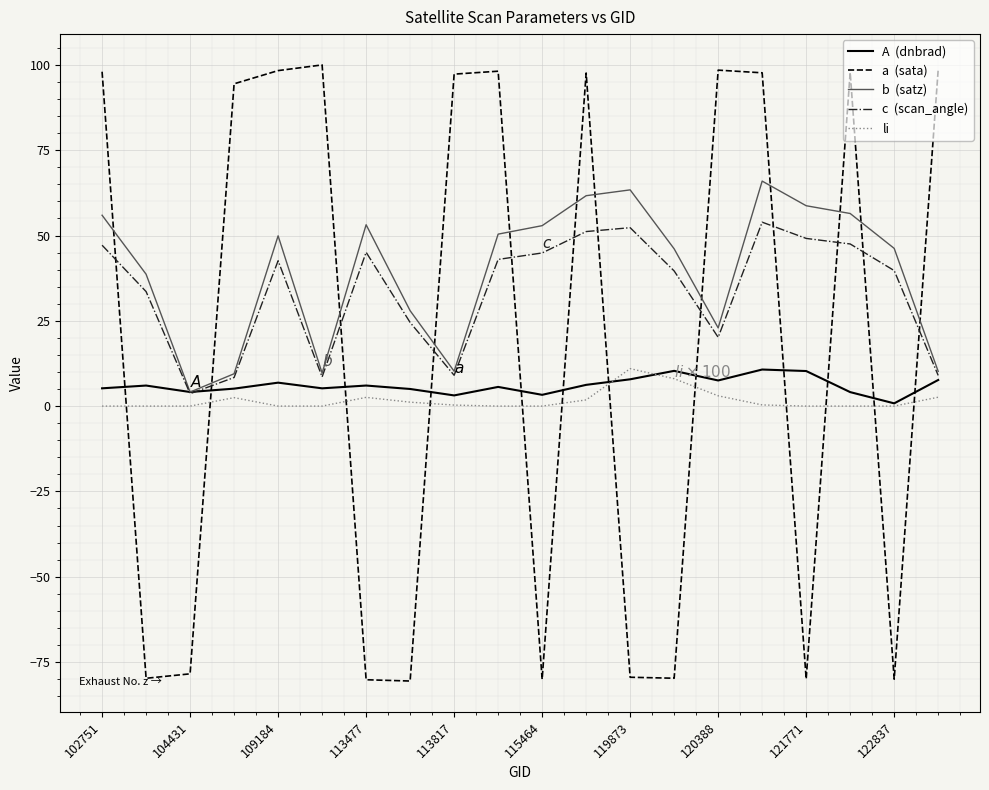

What is the maximum value shown in the chart?

100.0